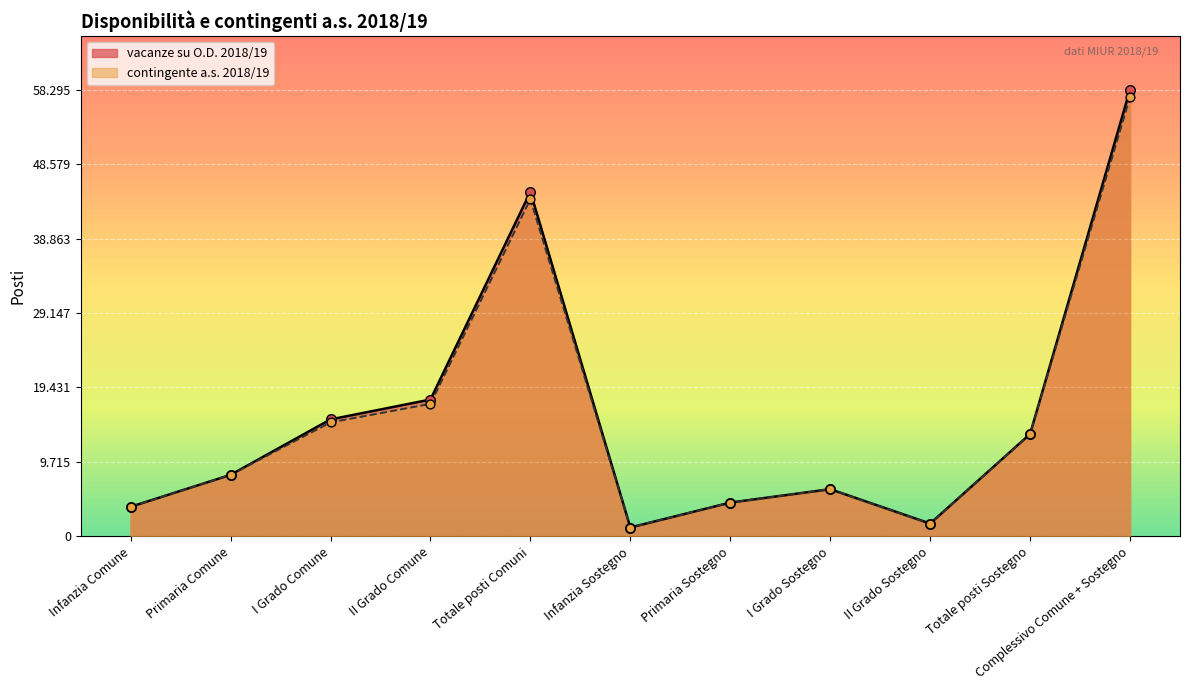

Which series has the largest Y range (max minus min)?

vacanze su O.D. 2018/19